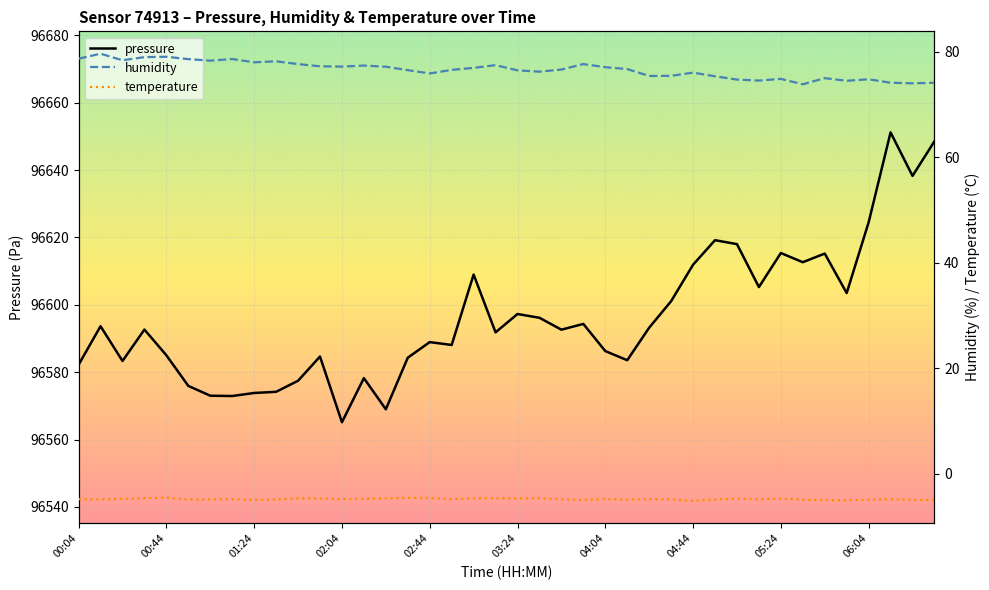

What is the lowest value of the pressure series?

96565.2